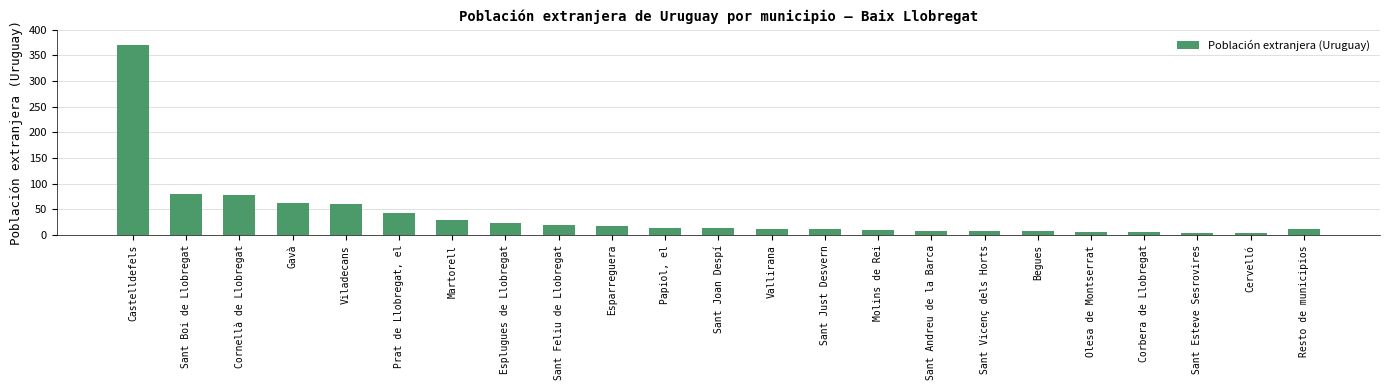

Between Sant Joan Despí and Martorell, which is larger?

Martorell